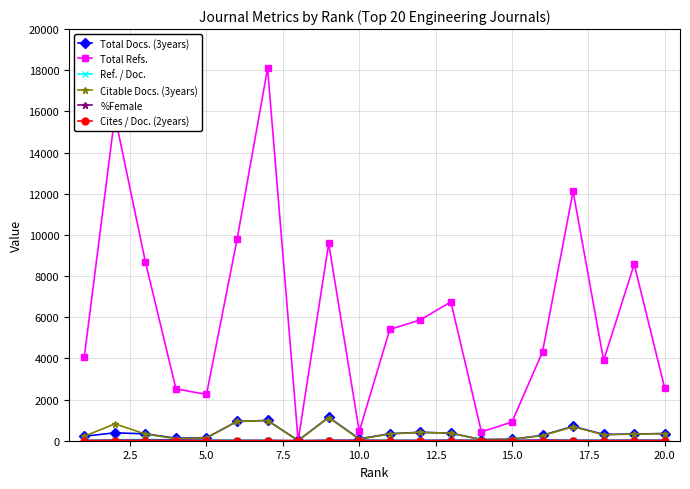

How many distinct data groups are displayed?

6